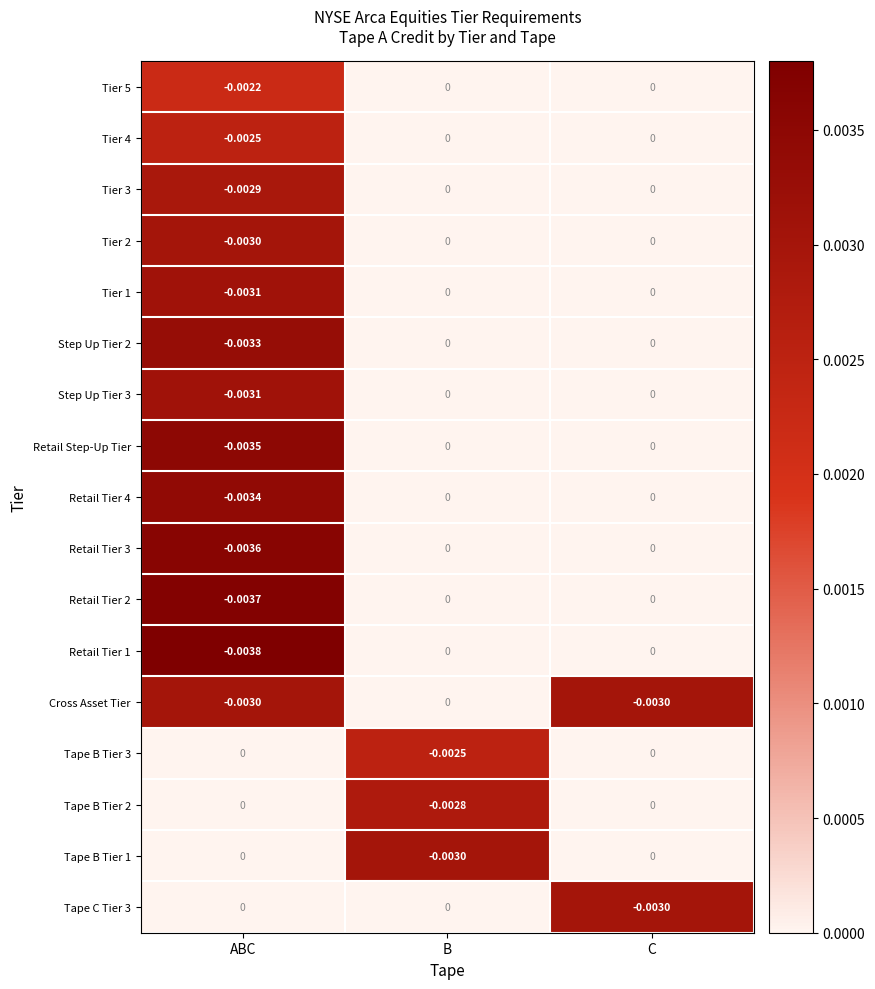

Which category has the lowest value across all series?

ABC